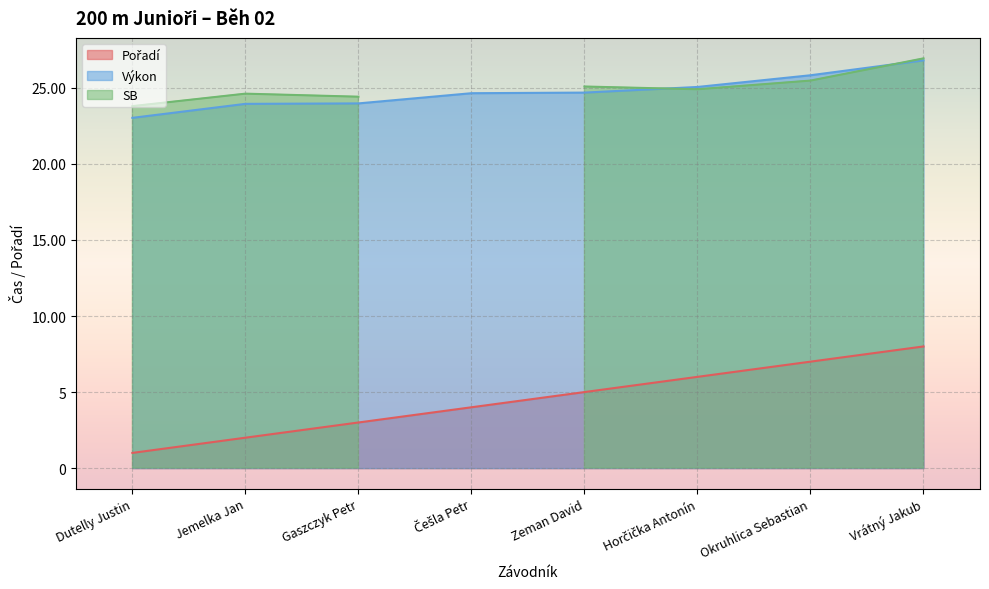

How many values in the Pořadí series are below 5?

4